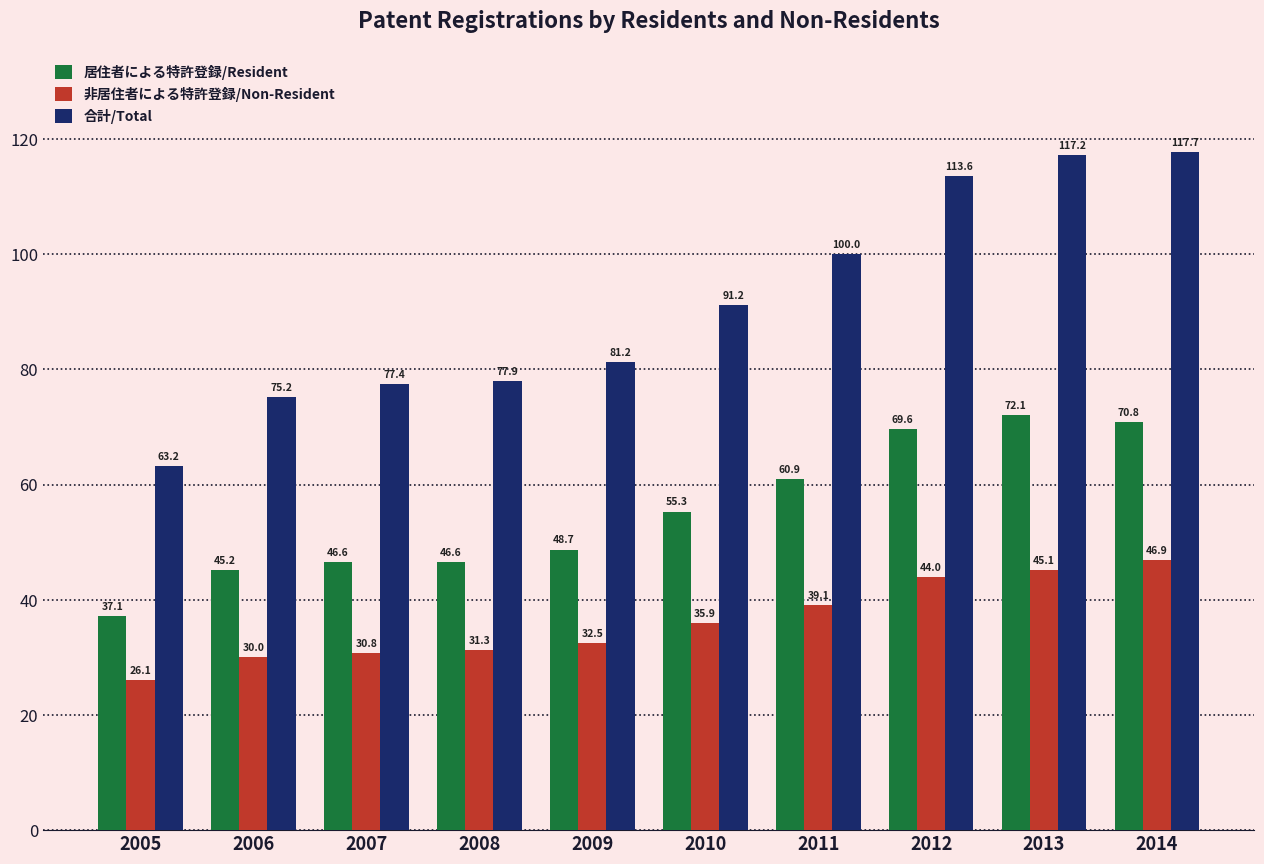

Reading left to right, what are all the values shown in this chart?

居住者による特許登録/Resident: 37.1	45.2	46.6	46.6	48.7	55.3	60.9	69.6	72.1	70.8
非居住者による特許登録/Non-Resident: 26.1	30.0	30.8	31.3	32.5	35.9	39.1	44.0	45.1	46.9
合計/Total: 63.2	75.2	77.4	77.9	81.2	91.2	100.0	113.6	117.2	117.7